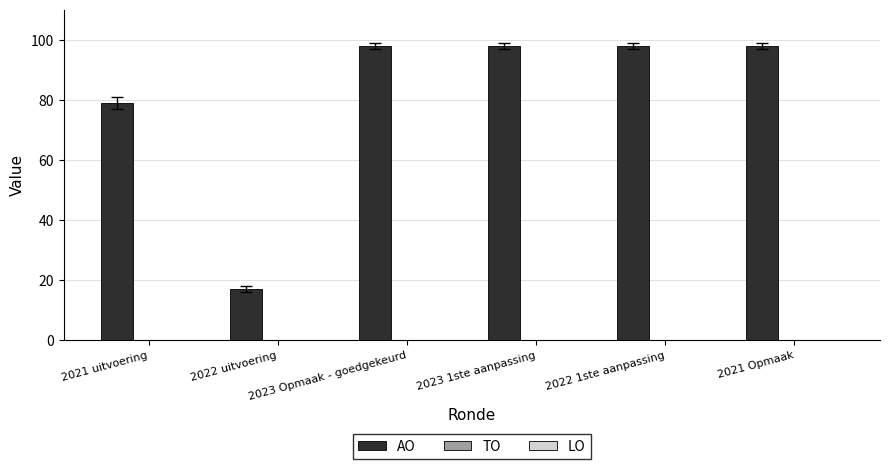

What is the difference between the maximum and minimum values?

81